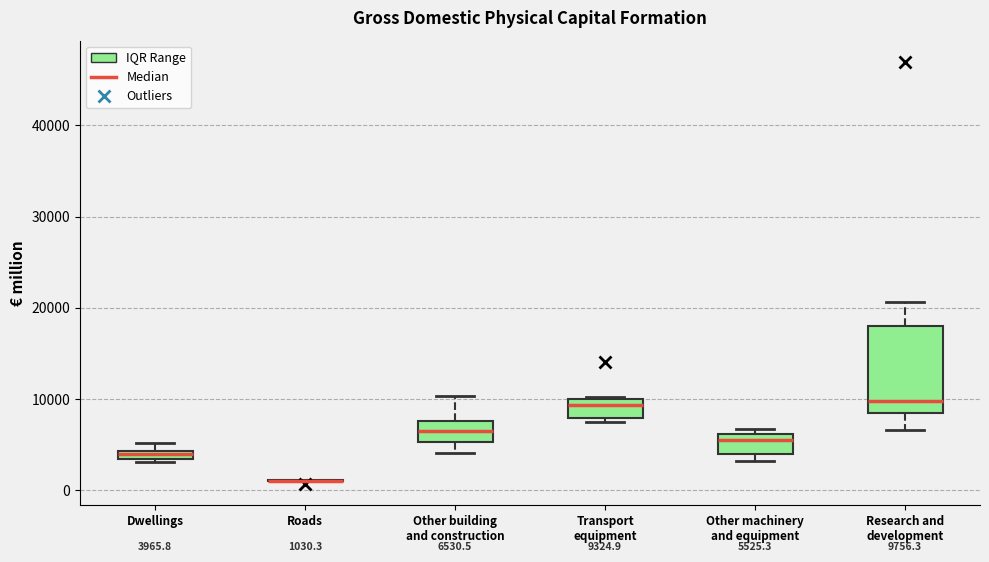

Which box is the tallest, from its lower edge to its upper edge?

Research and development